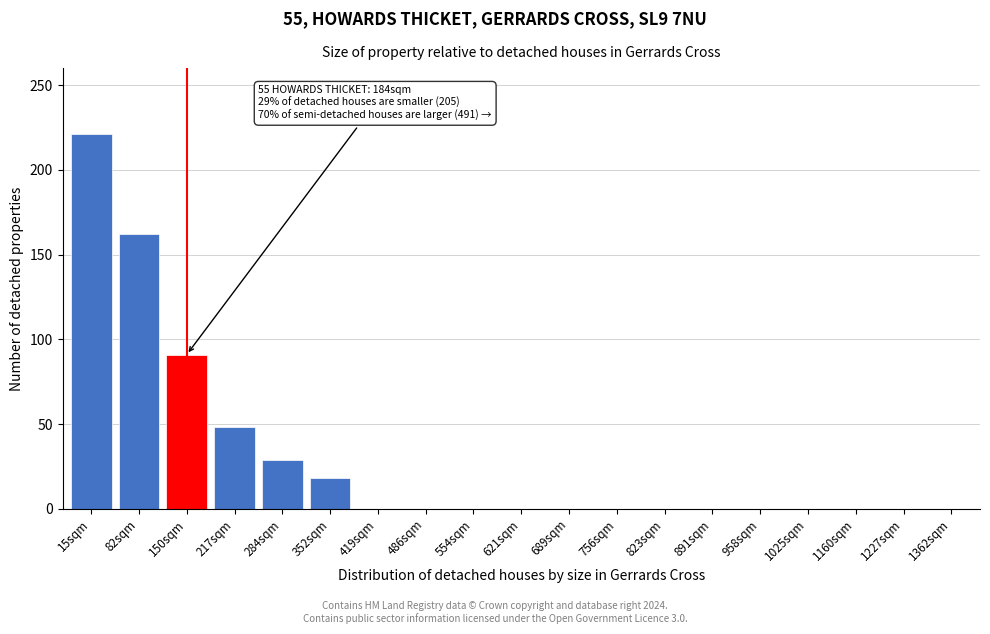

Reading right to left, extract all data points from this chart.

1362sqm=0	1227sqm=0	1160sqm=0	1025sqm=0	958sqm=0	891sqm=0	823sqm=0	756sqm=0	689sqm=0	621sqm=0	554sqm=0	486sqm=0	419sqm=0	352sqm=18	284sqm=29	217sqm=48	150sqm=91	82sqm=162	15sqm=221